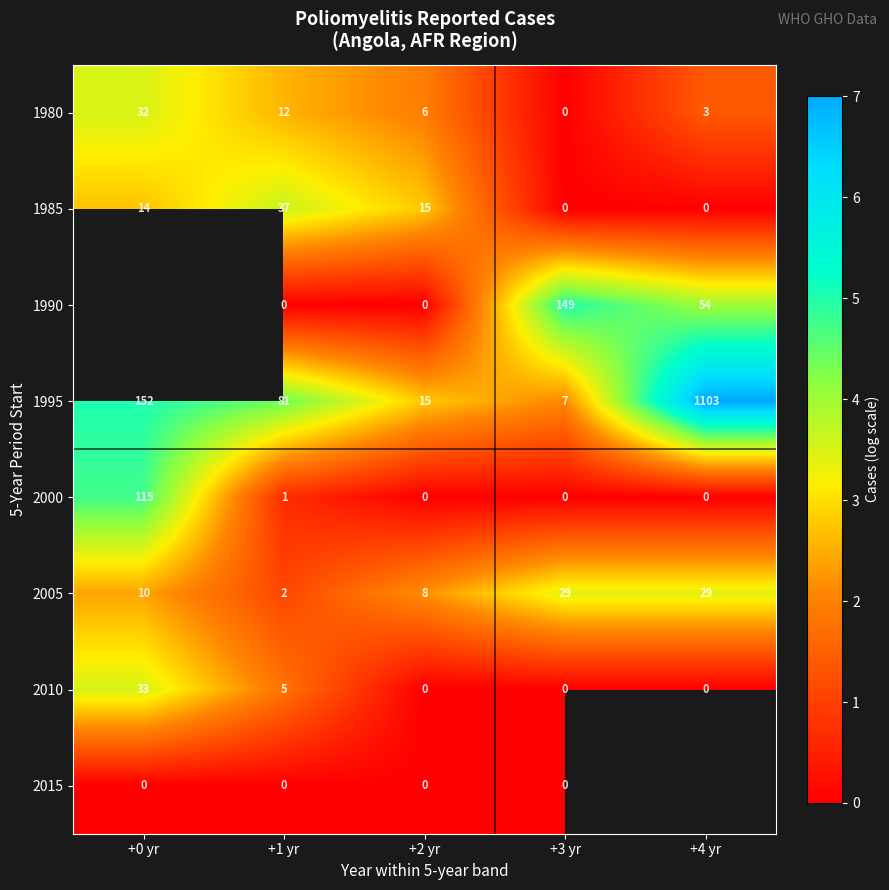

Is the value of 1985 at +0 yr greater than the value of 1995 at +1 yr?

No